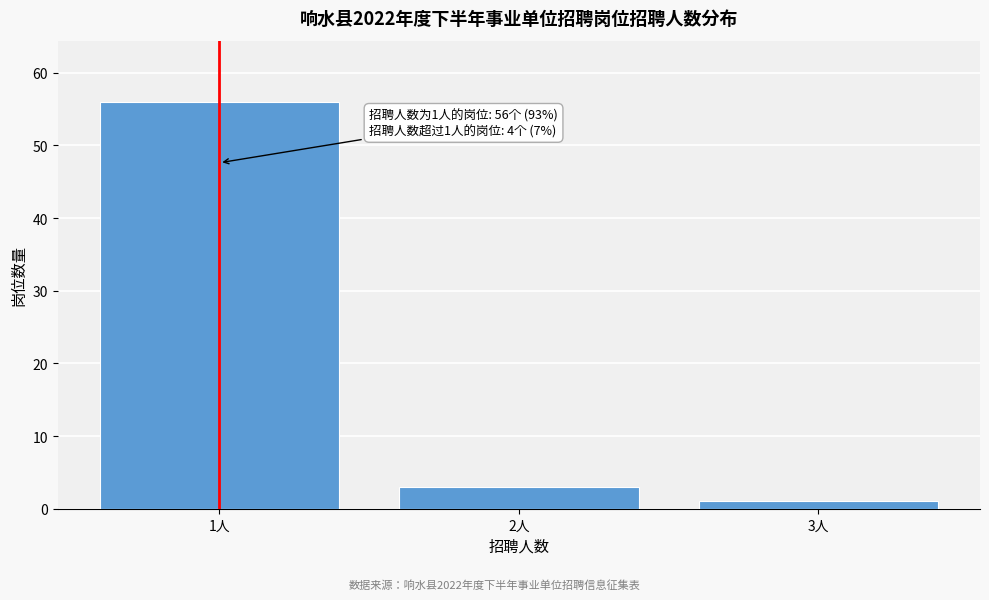

Reading right to left, what are all the values shown in this chart?

3人=1	2人=3	1人=56